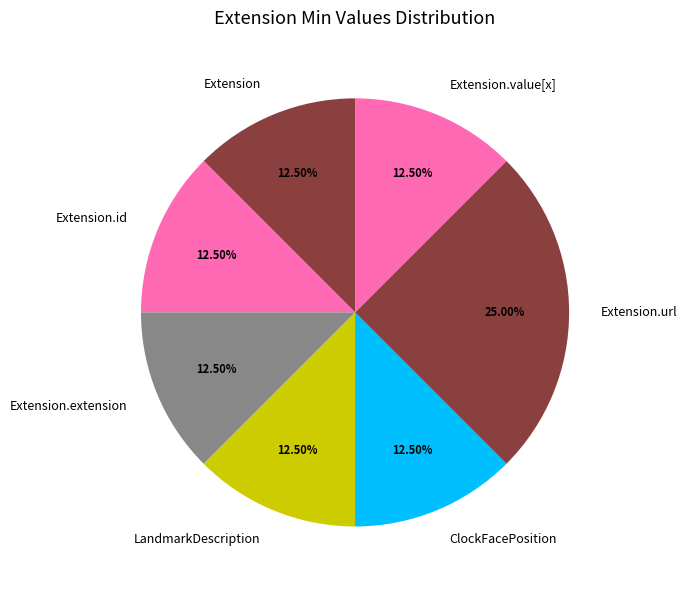

What is the ratio of the value at Extension.url to the value at Extension?

2.0